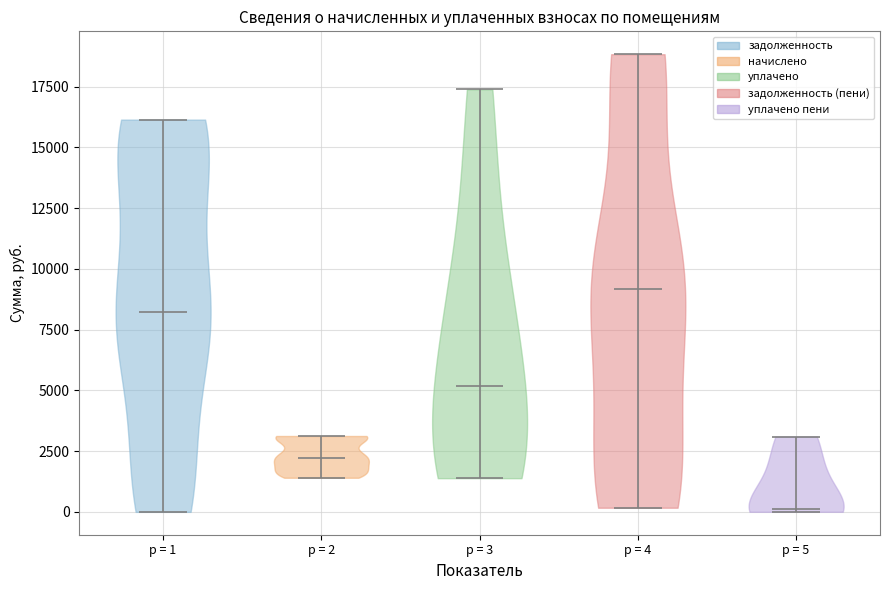

Reading left to right, read every violin against the y-axis: where its median line is, and the lowest and highest points it reaches. The values are not printed on the chart, so give them approximately, as read against the axis.

p = 1: median line 8000, lowest point 0, highest point 16000
p = 2: median line 2000, lowest point 1500, highest point 3000
p = 3: median line 5000, lowest point 1500, highest point 17500
p = 4: median line 9000, lowest point 0, highest point 19000
p = 5: median line 0, lowest point 0, highest point 3000